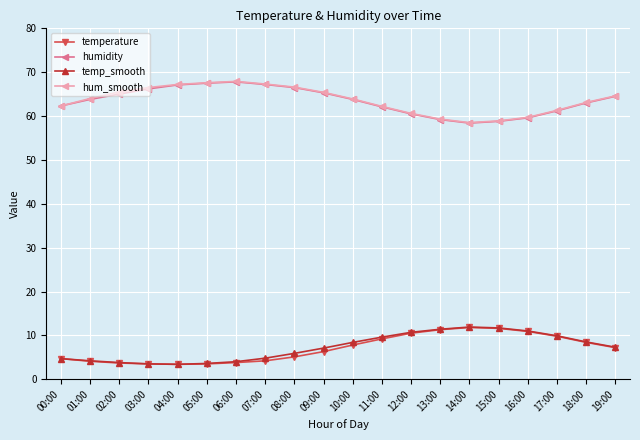

What is the difference between the second highest and second lowest values in the humidity series?

8.7